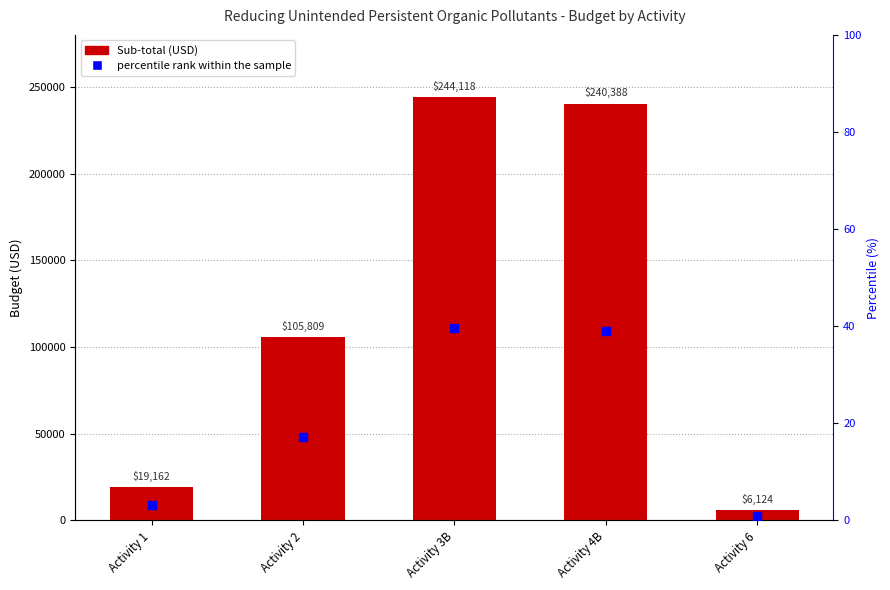

At how many categories does at least one series exceed 125648?

2